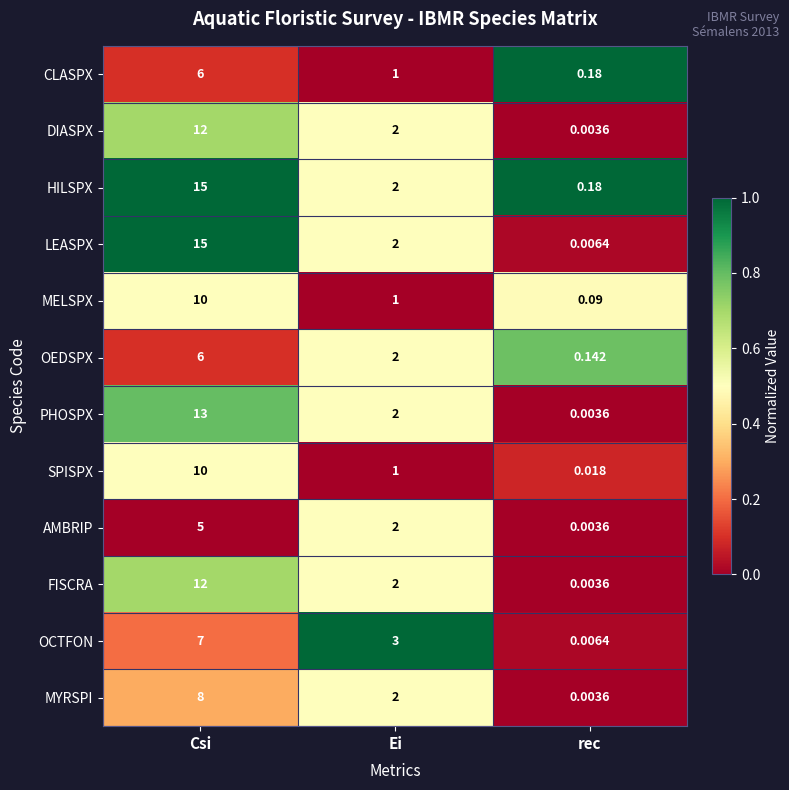

What is the spread (max minus min) of values at Csi?

10.0